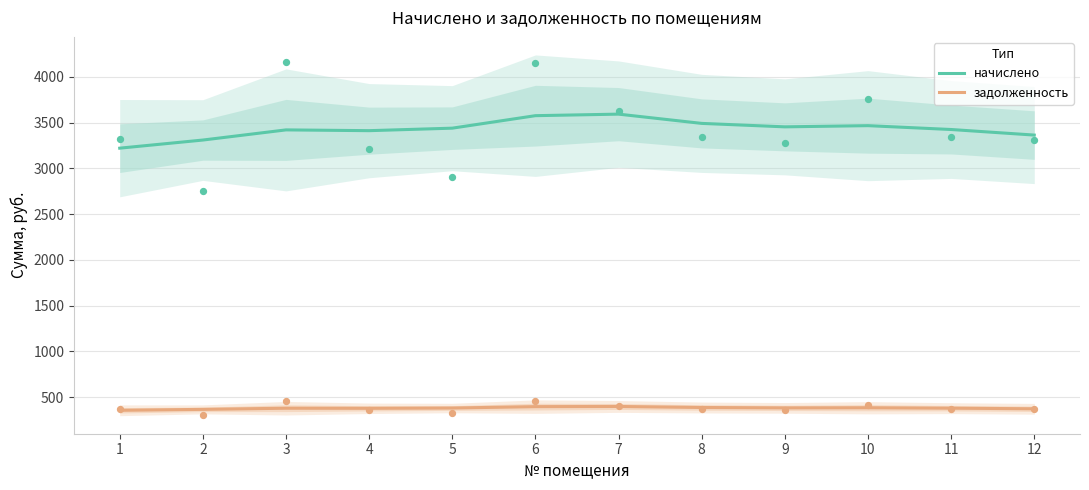

What is the total value across all series at 9?

3838.5